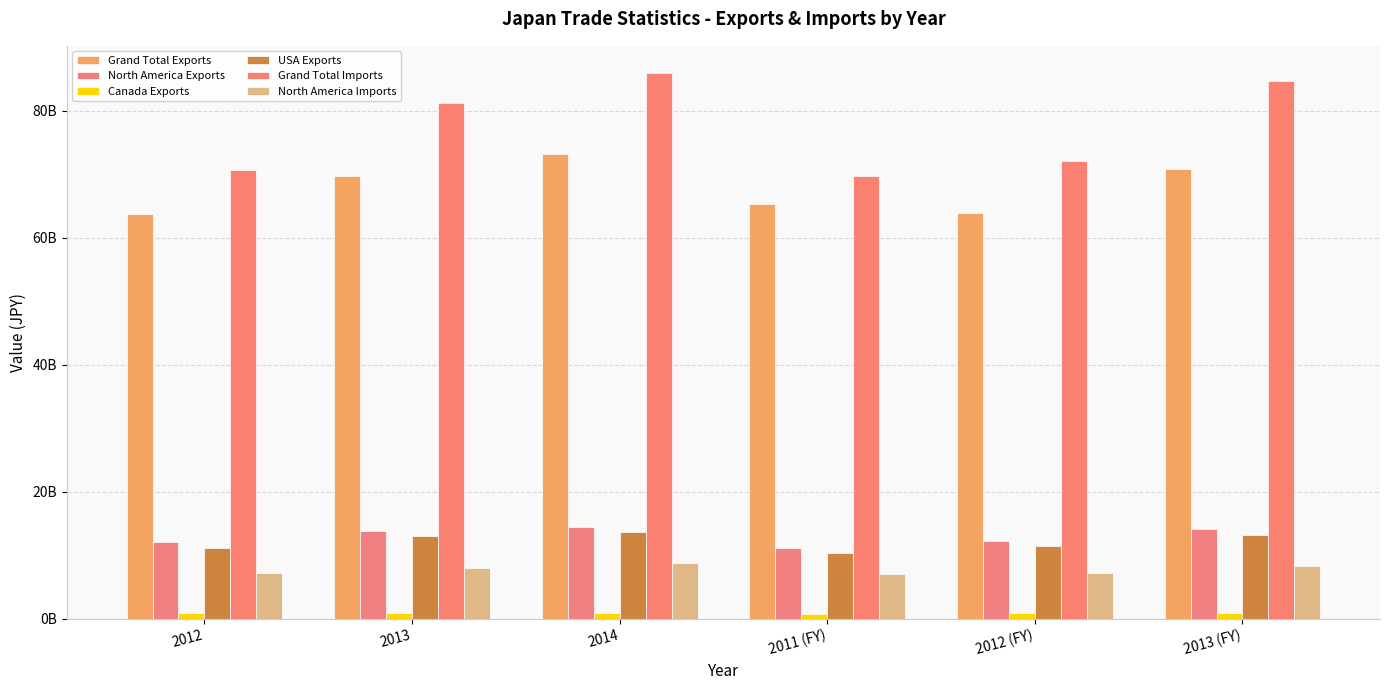

What is the sum of the USA Exports values at 2011 (FY) and 2012?

21510370873